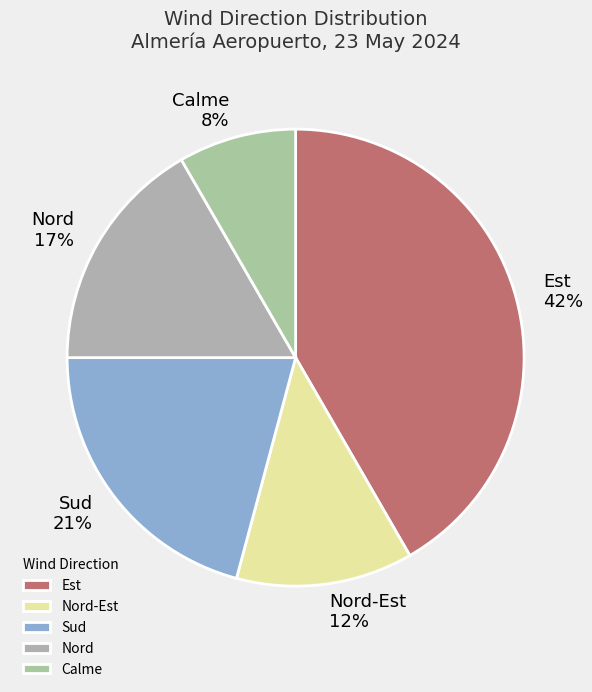

Which has a higher value, Nord or Nord-Est?

Nord